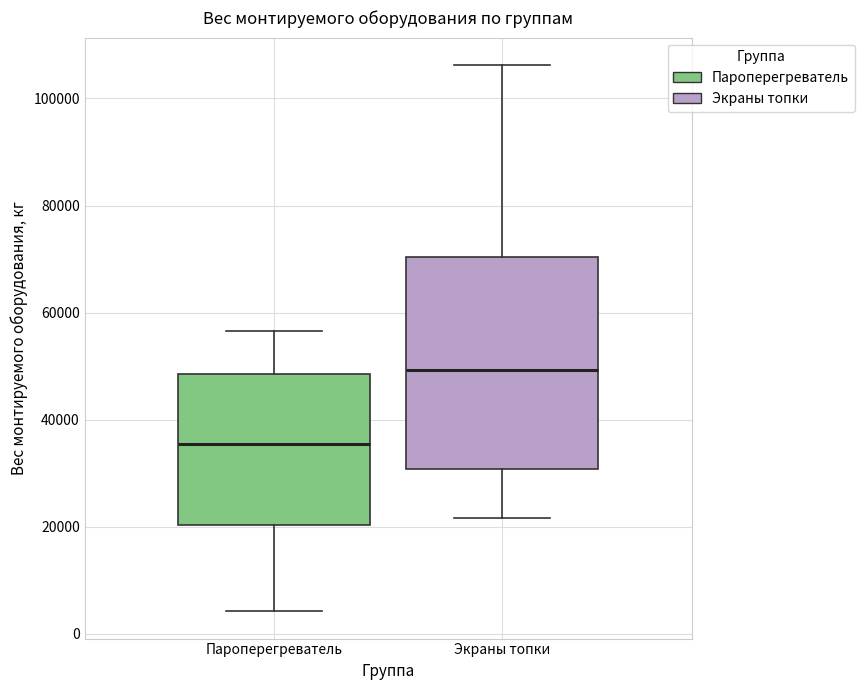

Which box has the highest median line?

Экраны топки